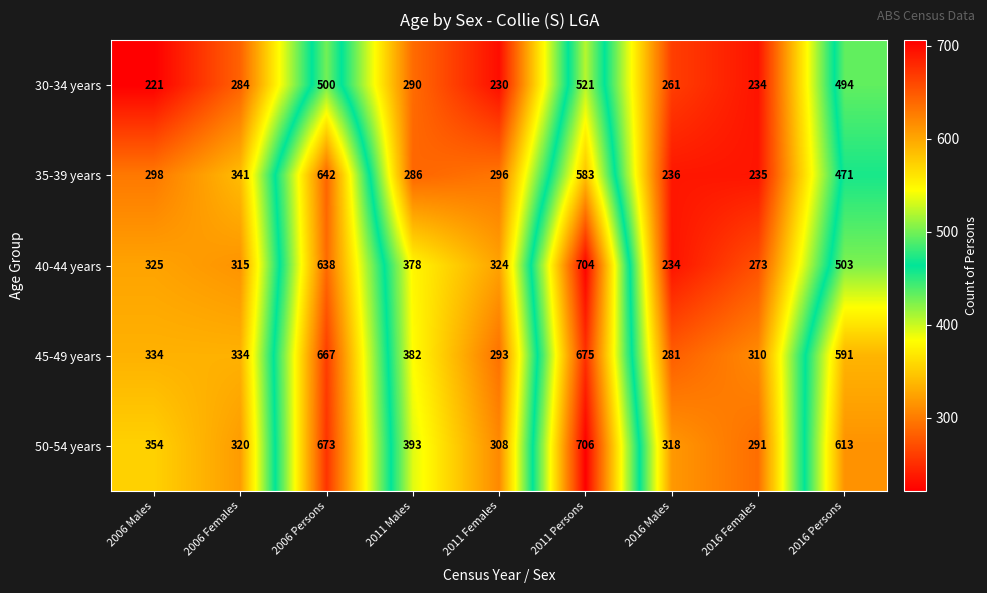

The value of 50-54 years at 2006 Males is 354. True or false?

True